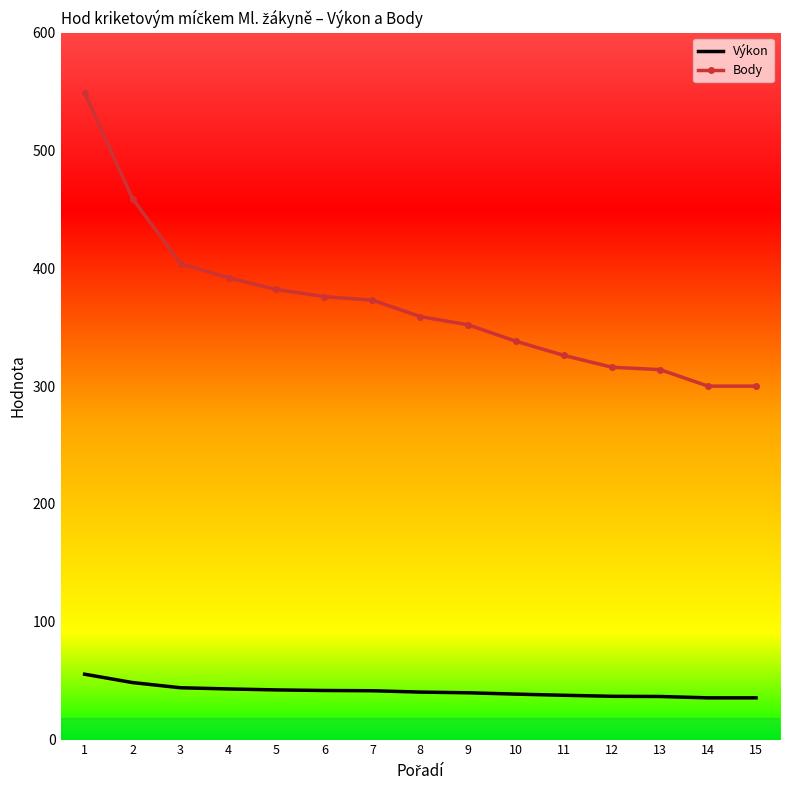

What is the maximum value shown in the chart?

549.0